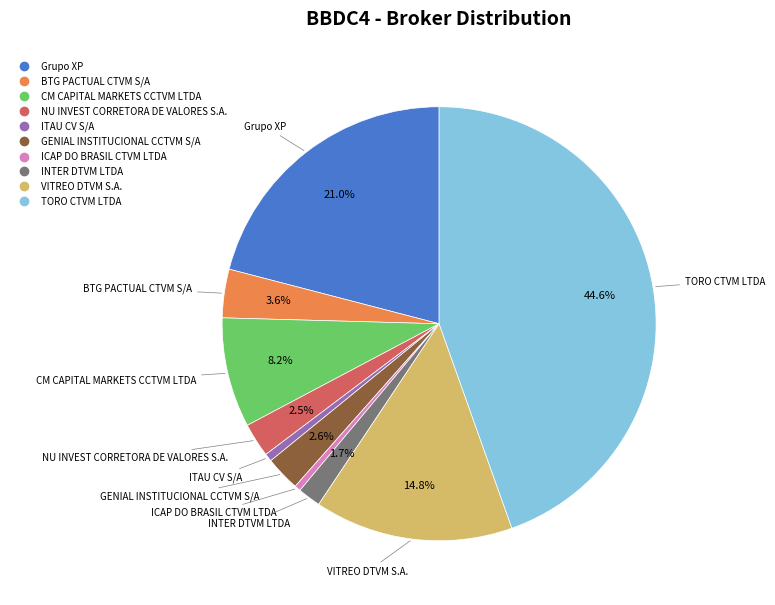

Which category has the biggest portion of the pie?

TORO CTVM LTDA